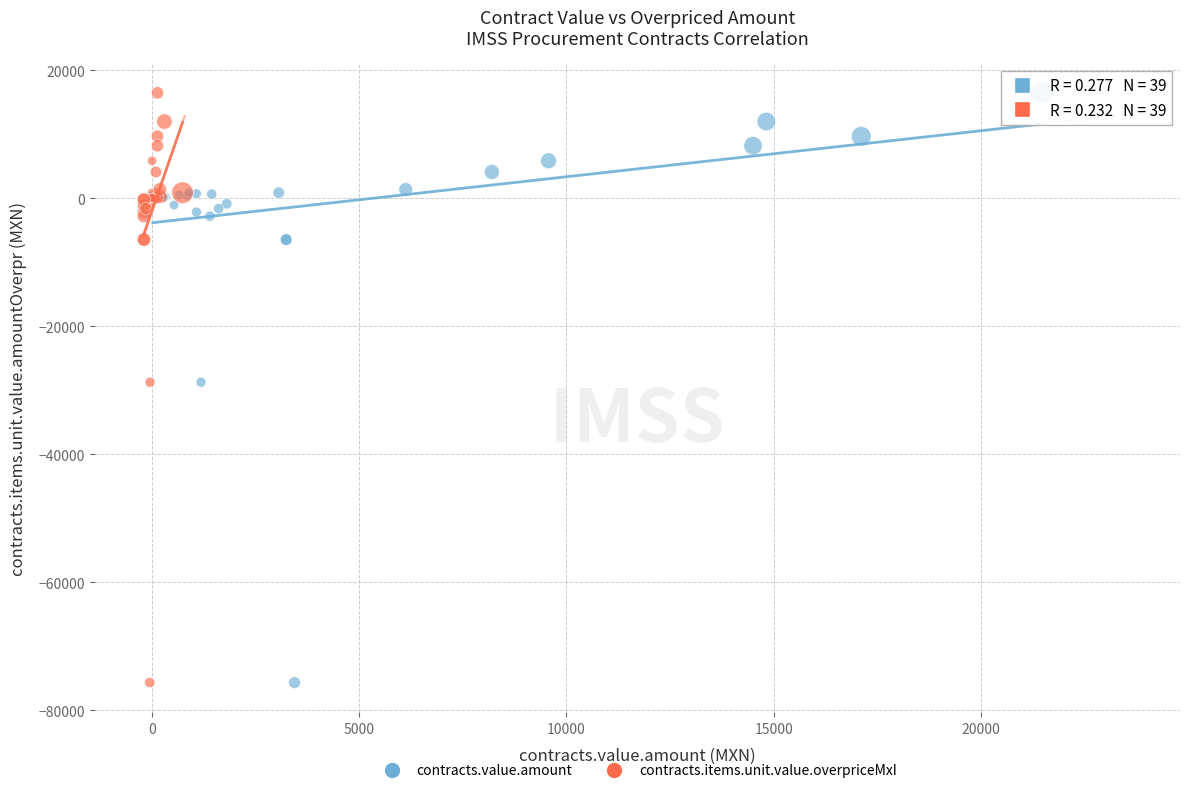

What are all the series names shown in the legend?

contracts.value.amount, contracts.items.unit.value.overpriceMxI